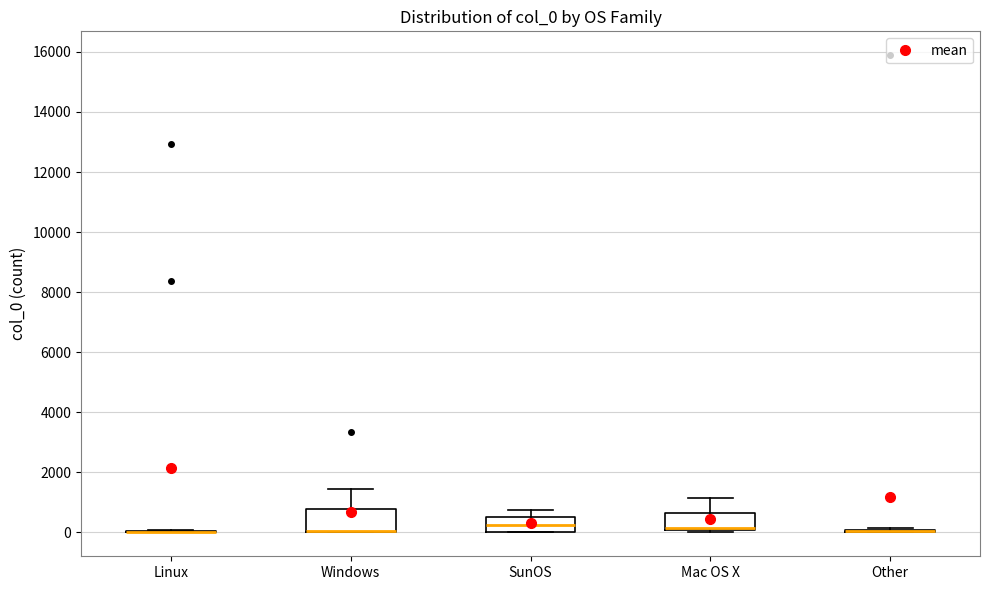

Which box is the tallest, from its lower edge to its upper edge?

Windows